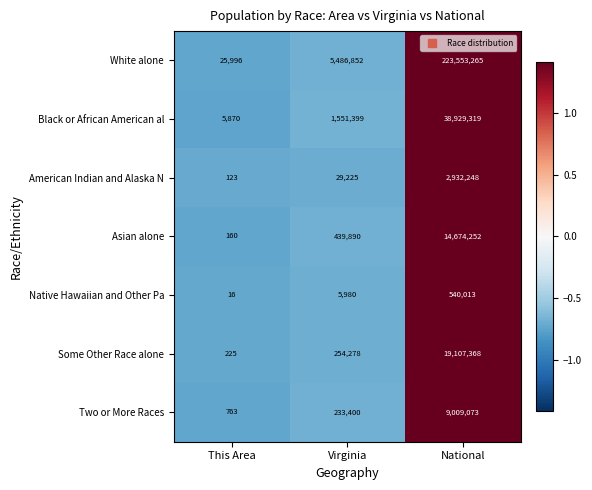

Which series has the largest total across all categories?

White alone